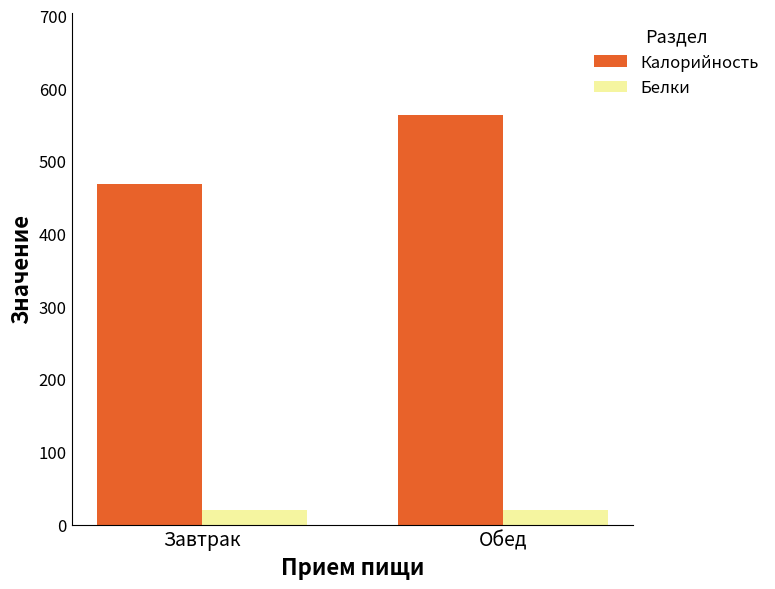

What position from the left is Завтрак?

1